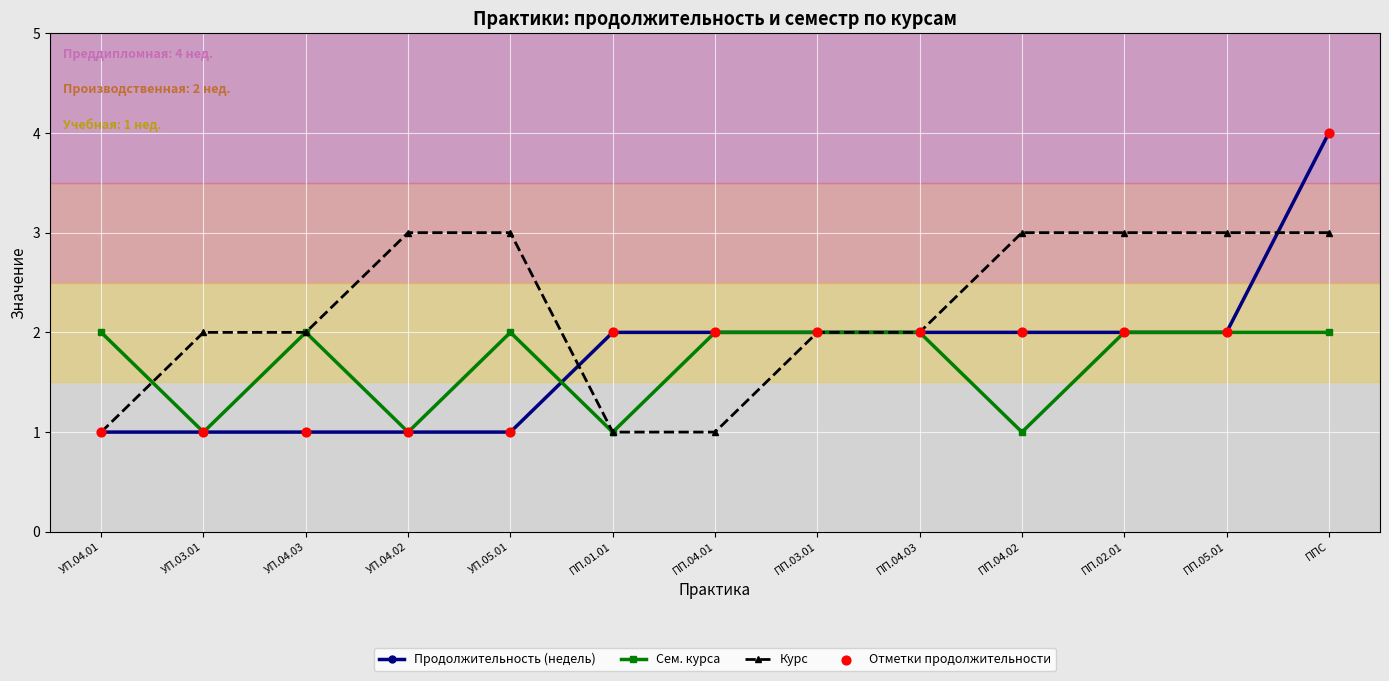

What is the total value across all series at ПП.04.03?

6